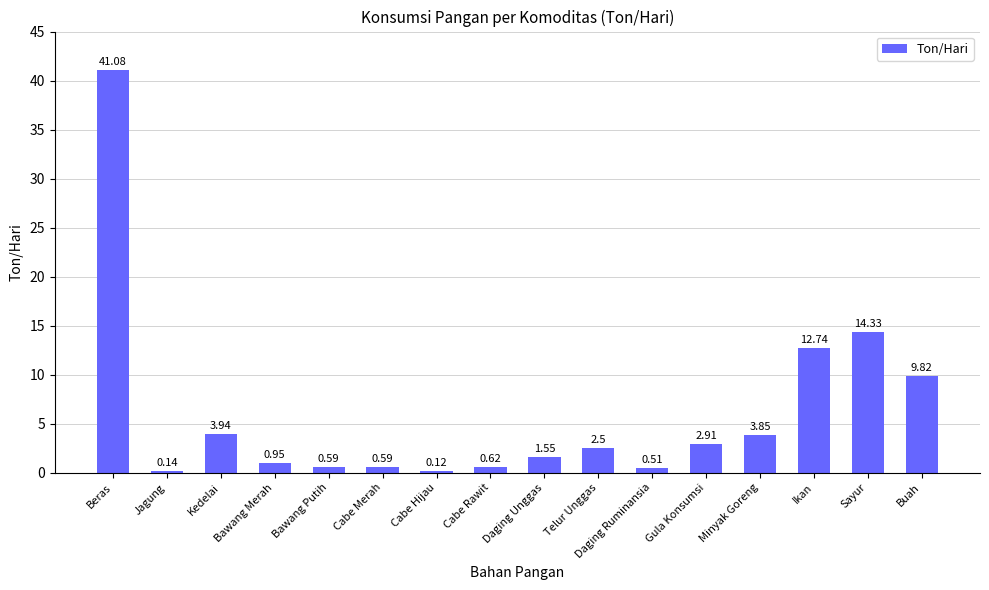

Where does the data first go above 2?

Beras